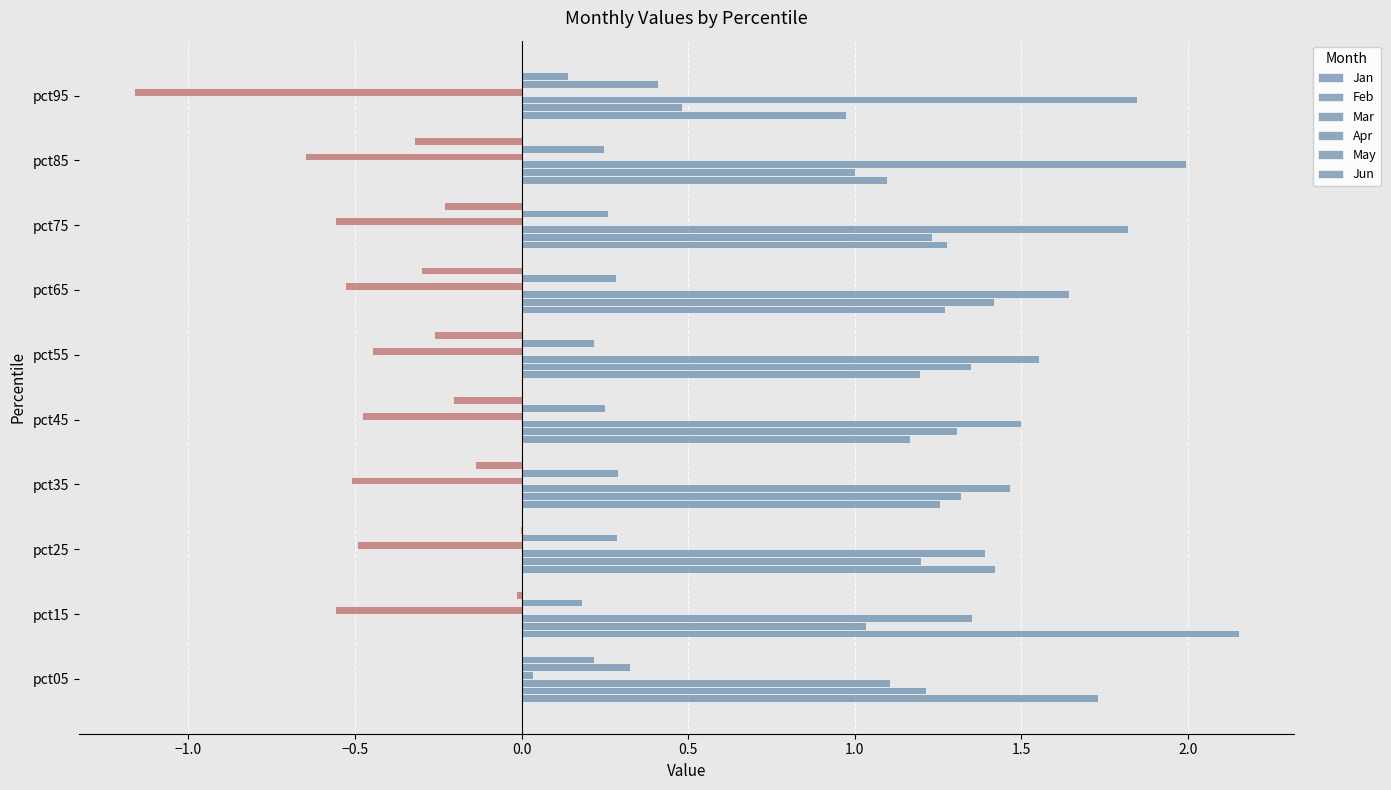

How many positive values does the Apr series have?

1